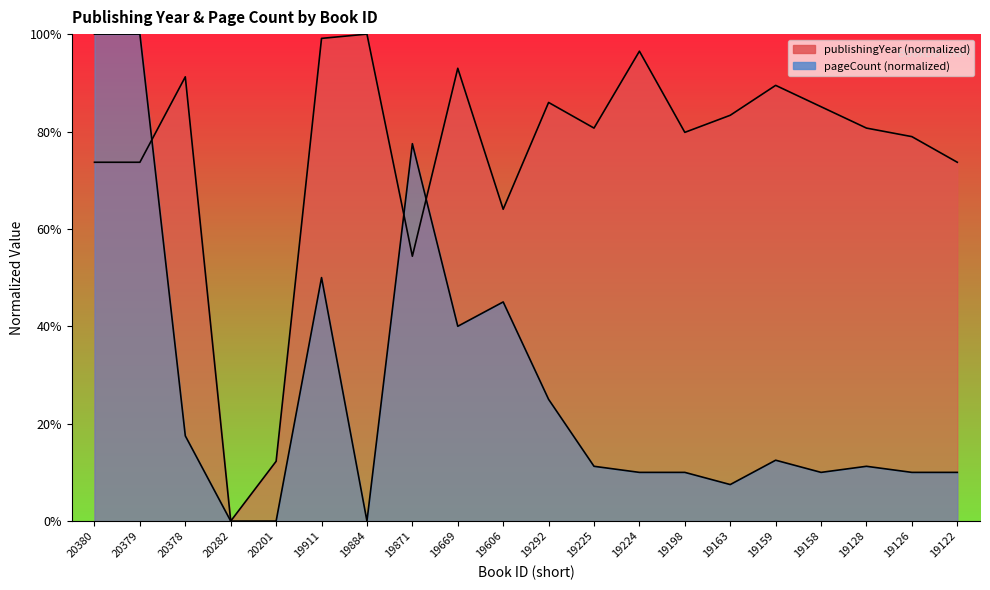

The pageCount series shows 11.2 at 19225. True or false?

True